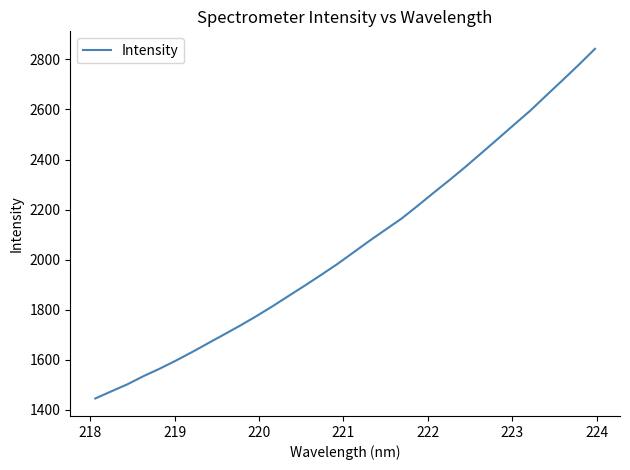

What is the difference between the maximum and minimum values?

1396.4